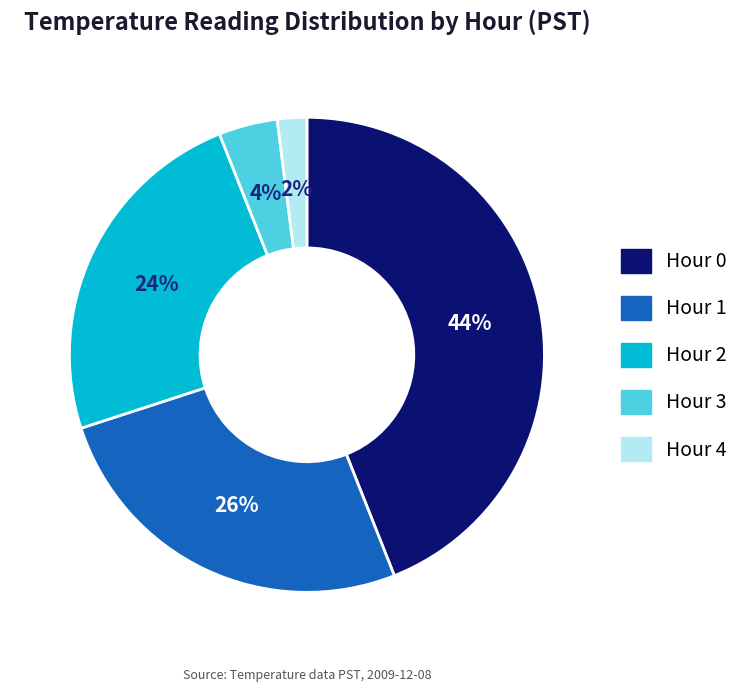

How many slices are in this pie chart?

5